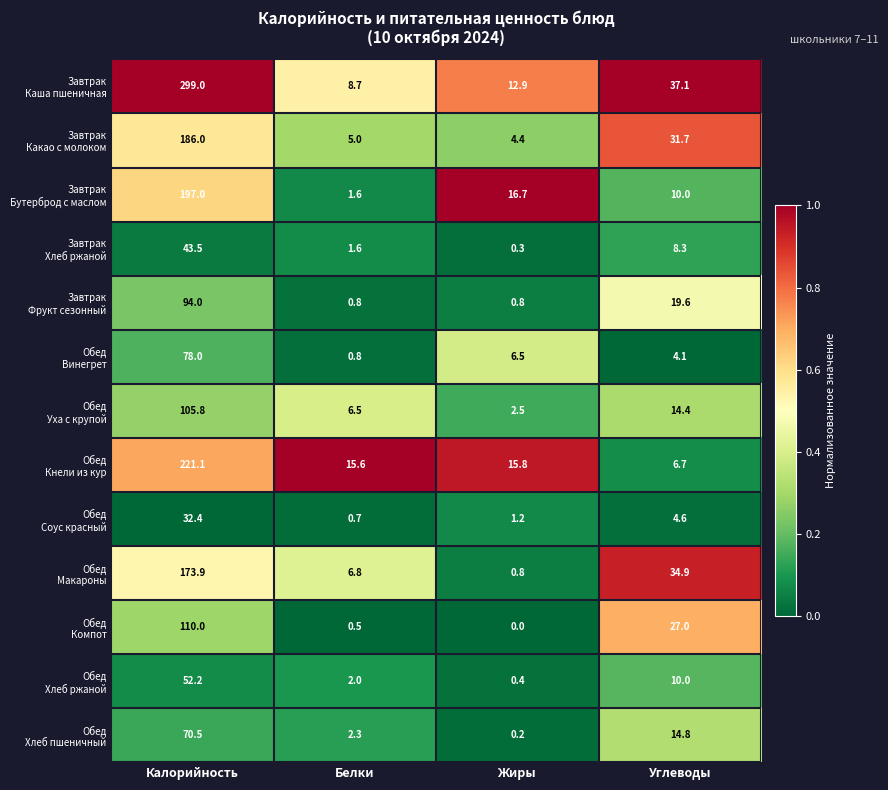

What is the difference between the highest and lowest values at Жиры?

16.7